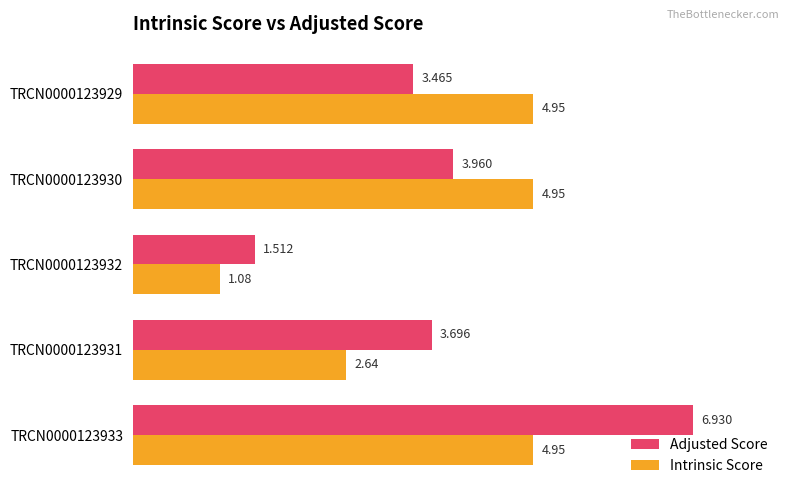

At which category does the chart reach its minimum across all series?

TRCN0000123932